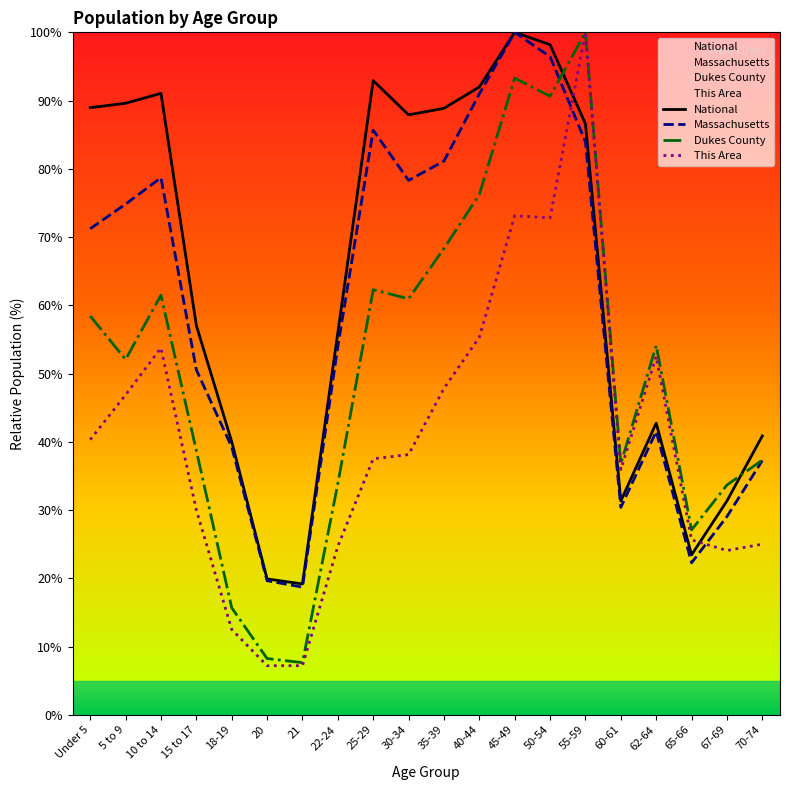

At which category is the sum across all series the highest?

55-59